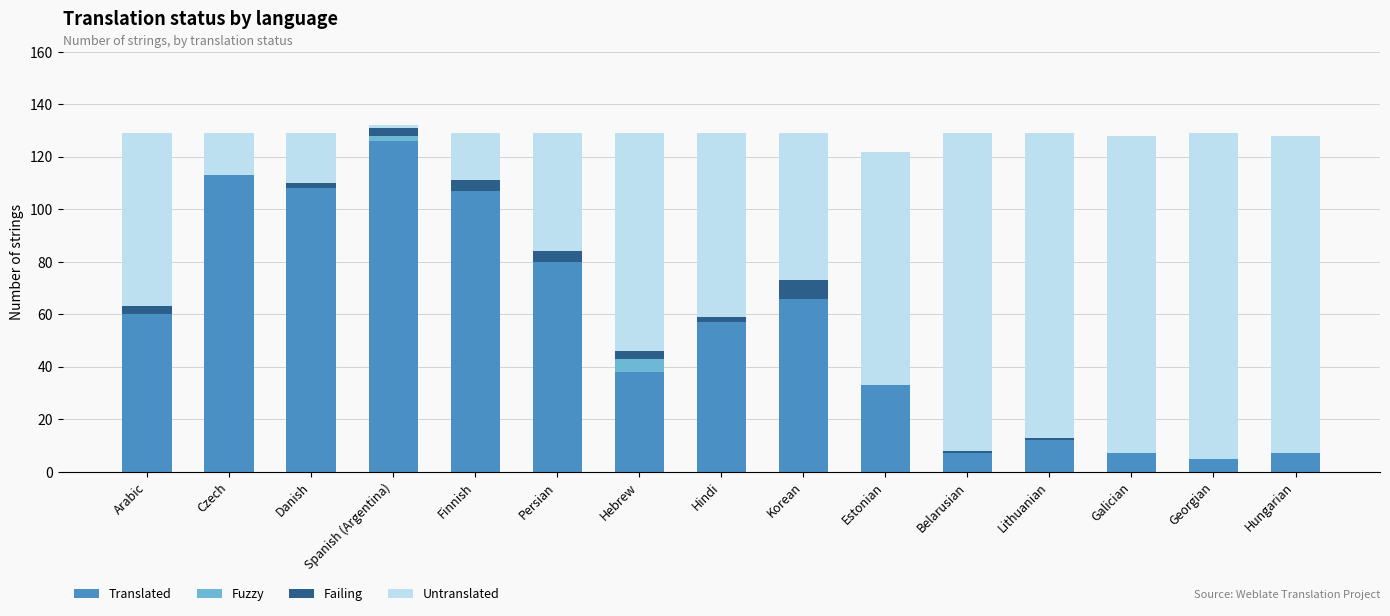

Which category has the highest value in the Translated series?

Spanish (Argentina)